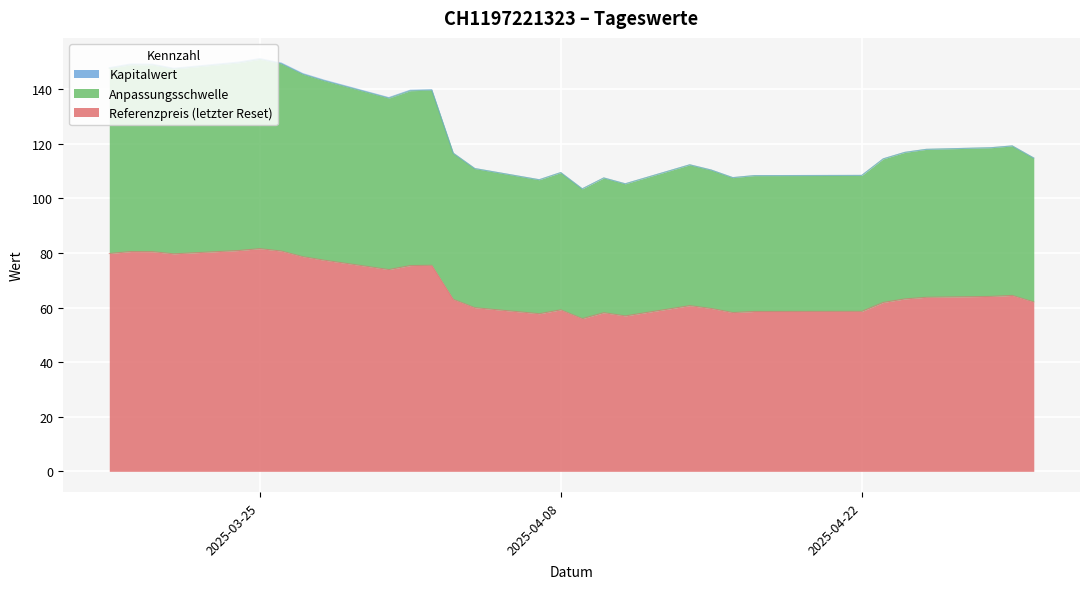

True or false: Kapitalwert and Anpassungsschwelle intersect in this chart.

False